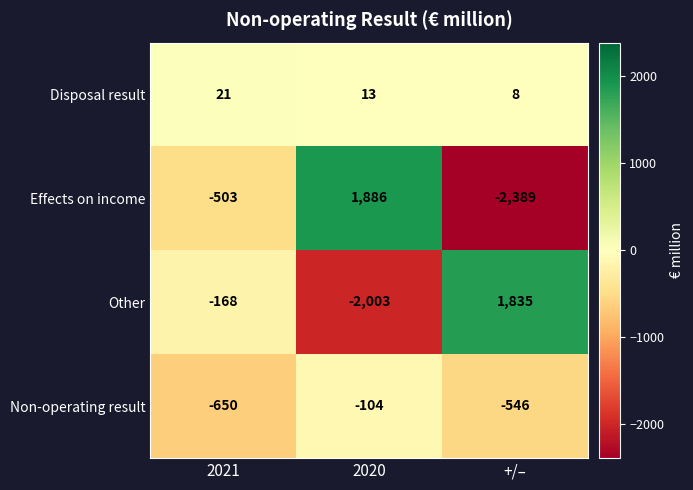

True or false: Effects on income has a value of -503 at 2021.

True